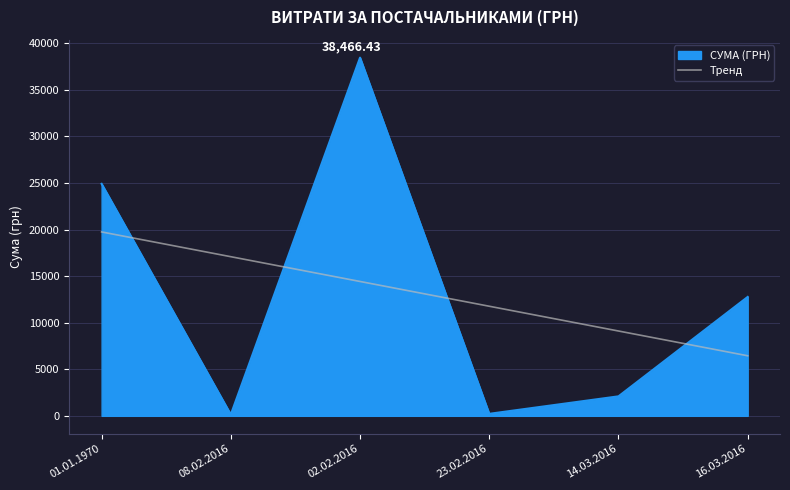

Is the value of СУМА (ГРН) at 23.02.2016 greater than the value of Тренд at 02.02.2016?

No